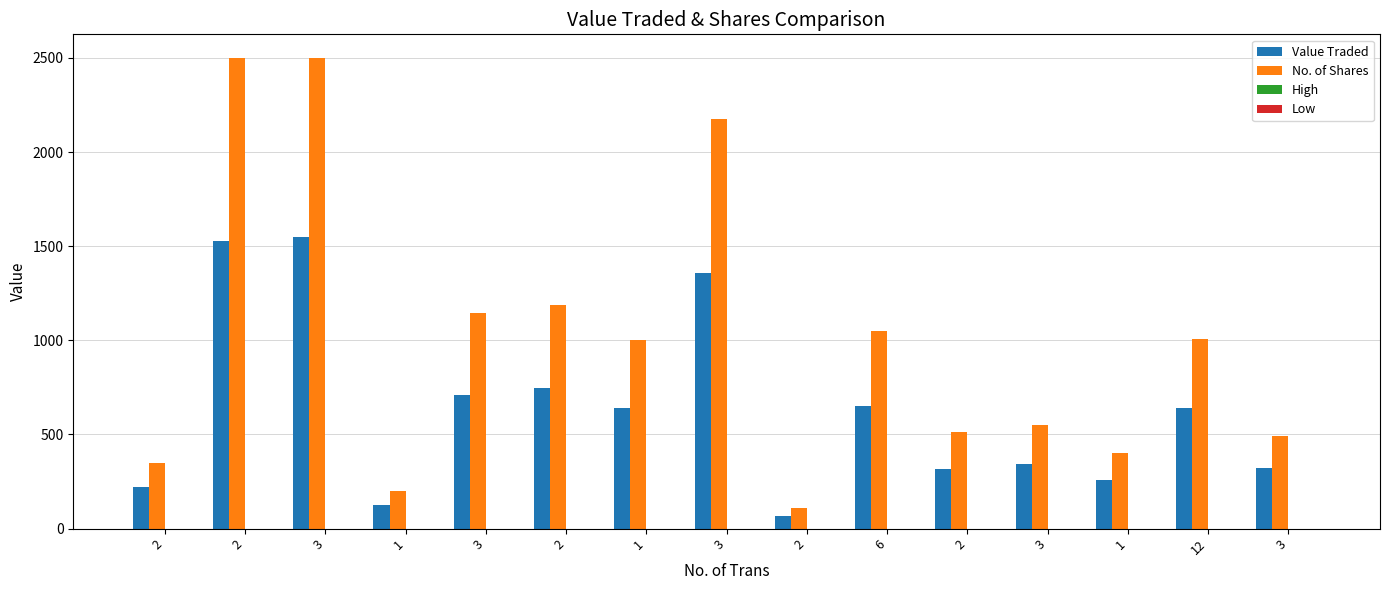

How many groups of bars are there?

15